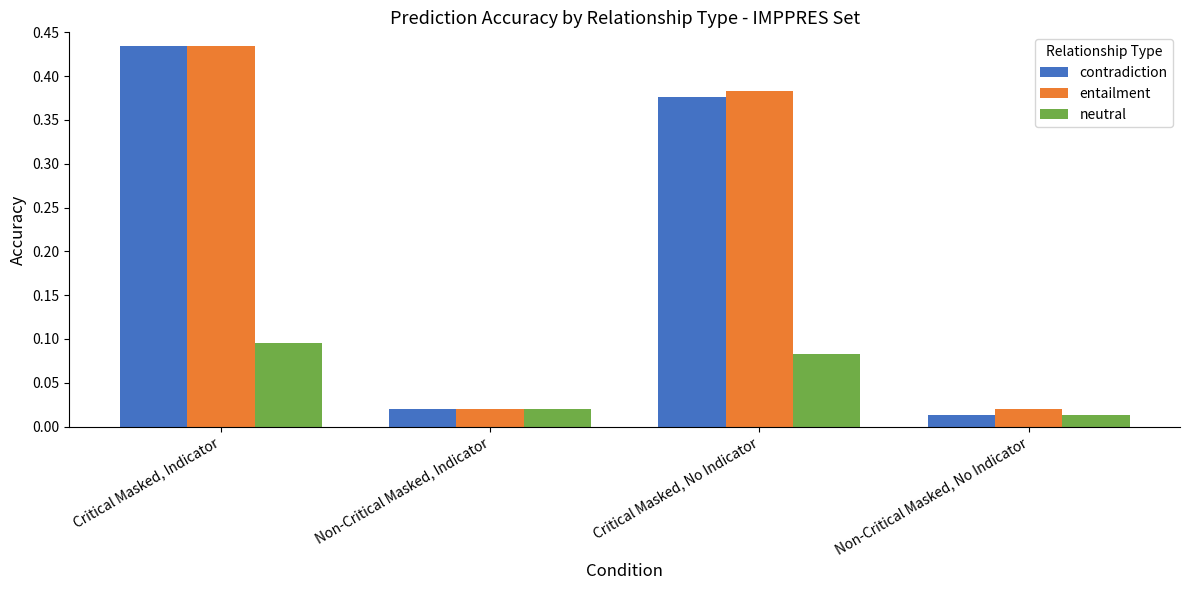

Is the value of contradiction at Non-Critical Masked, No Indicator greater than the value of entailment at Critical Masked, Indicator?

No